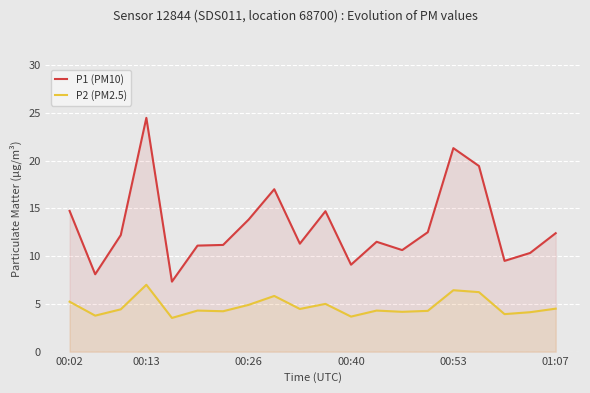

What is the maximum value shown in the chart?

24.5